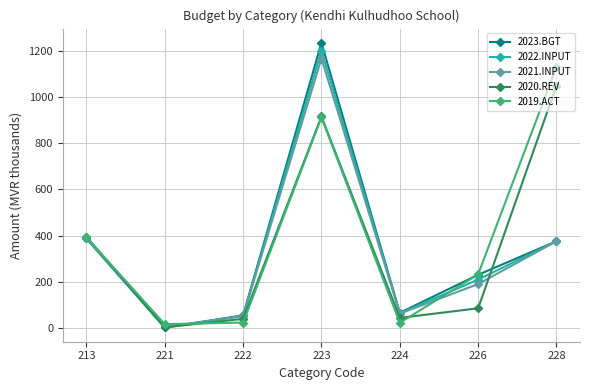

Where is the first local minimum for 2023.BGT?

221